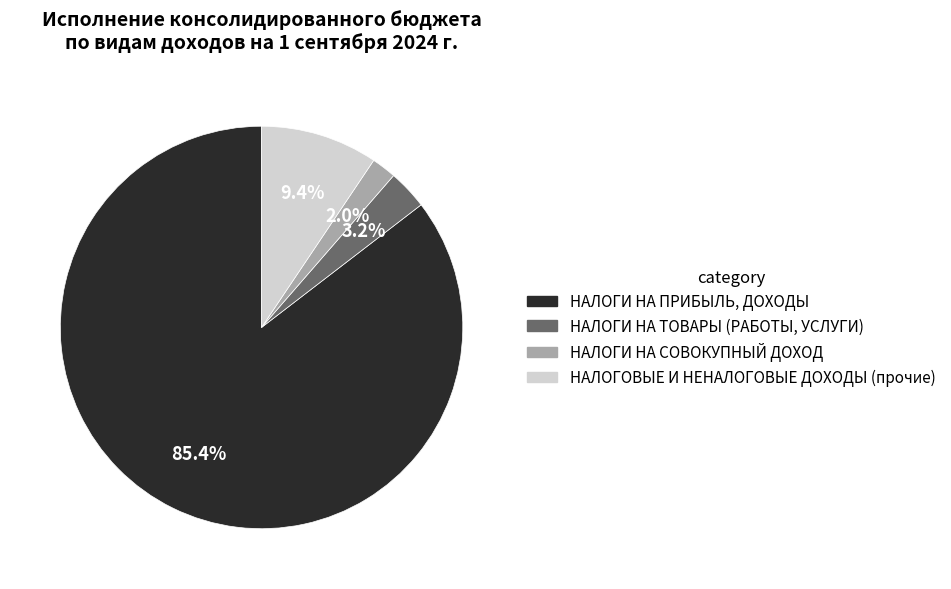

Is there a majority slice in this chart?

Yes